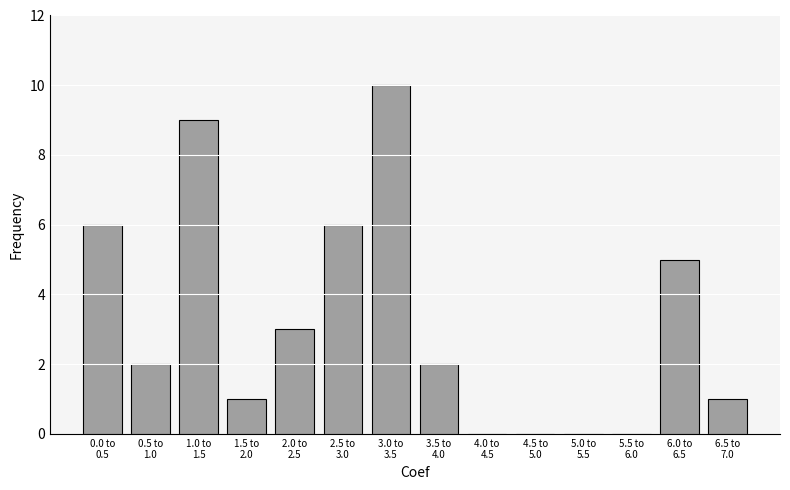

What is the maximum value shown in the chart?

10